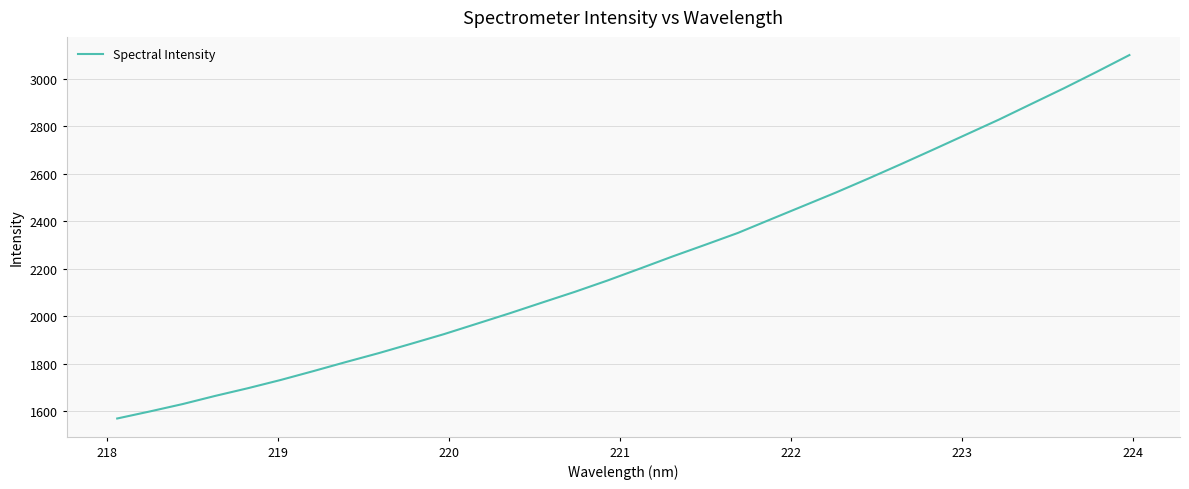

What is the difference between the maximum and minimum values?

1531.8